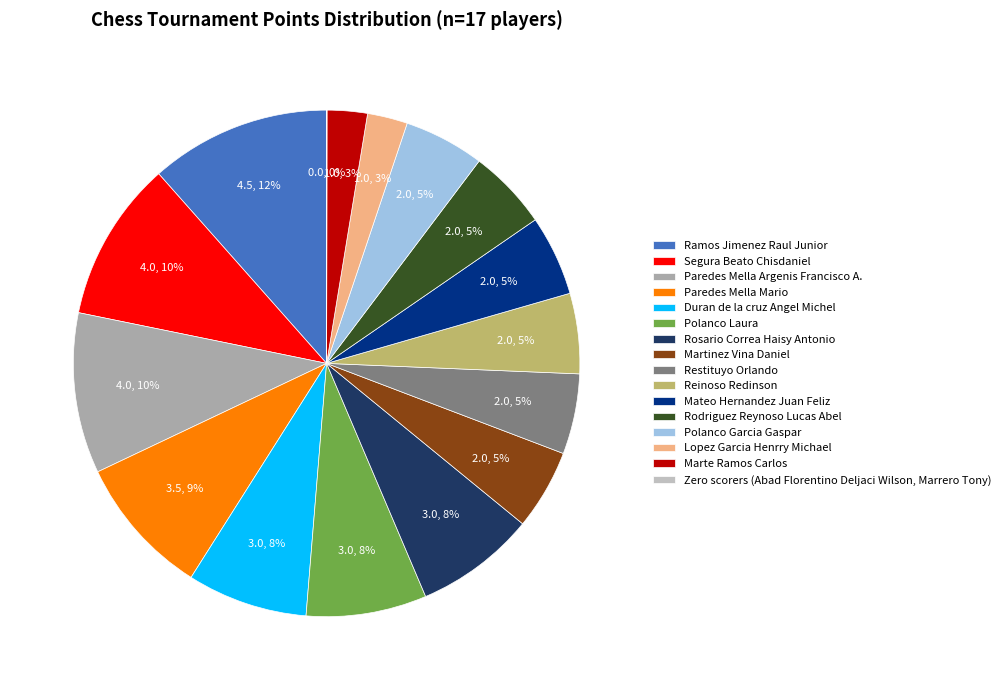

To the nearest percent, what portion does Paredes Mella Argenis Francisco A. represent?

10%